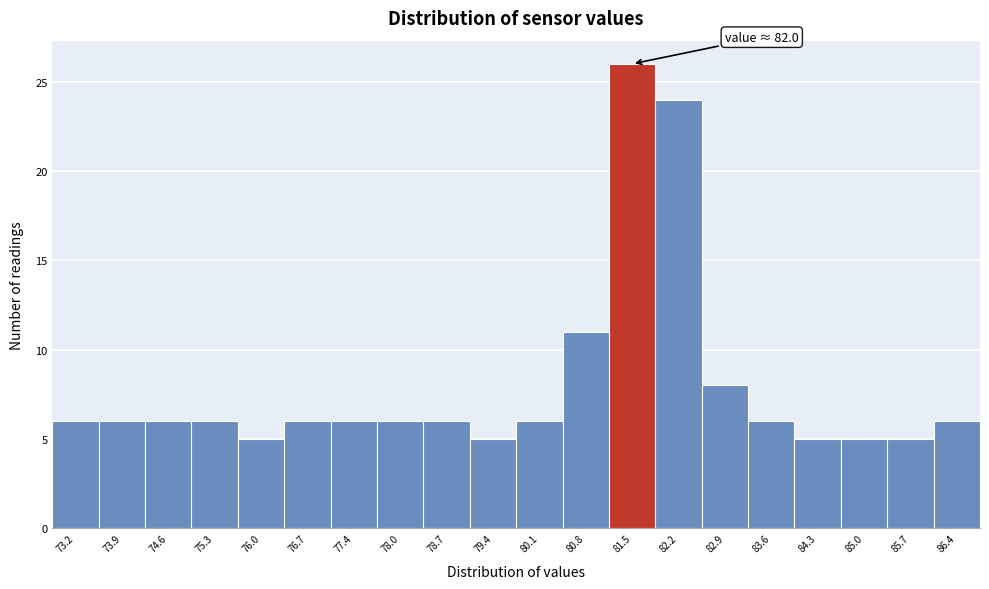

Reading right to left, transcribe all the data shown in this chart.

6	5	5	5	6	8	24	26	11	6	5	6	6	6	6	5	6	6	6	6